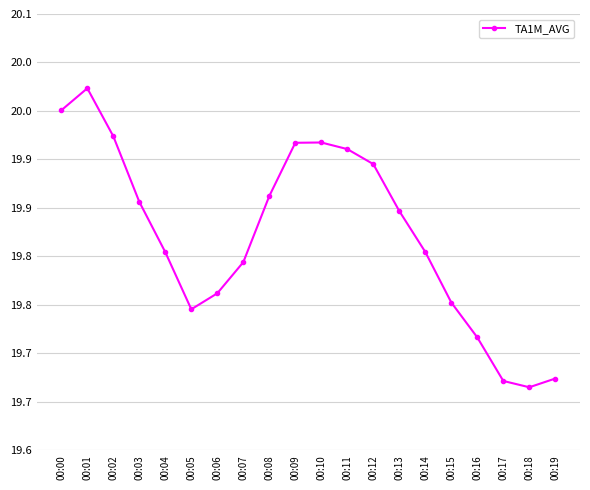

Reading left to right, extract all data points from this chart.

00:00=20.0	00:01=20.0	00:02=19.9	00:03=19.9	00:04=19.8	00:05=19.7	00:06=19.8	00:07=19.8	00:08=19.9	00:09=19.9	00:10=19.9	00:11=19.9	00:12=19.9	00:13=19.8	00:14=19.8	00:15=19.8	00:16=19.7	00:17=19.7	00:18=19.7	00:19=19.7